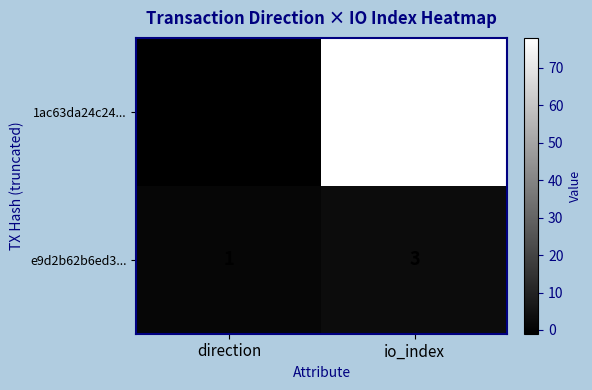

Which label corresponds to the smallest value in the chart?

direction